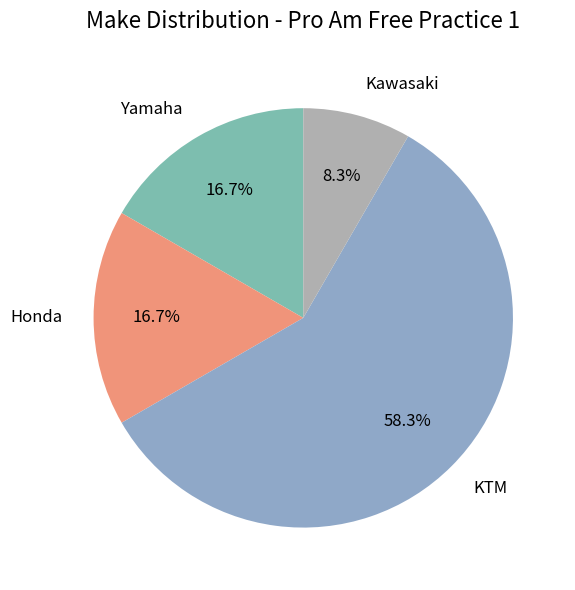

The KTM slice represents 12% of the pie. True or false?

False